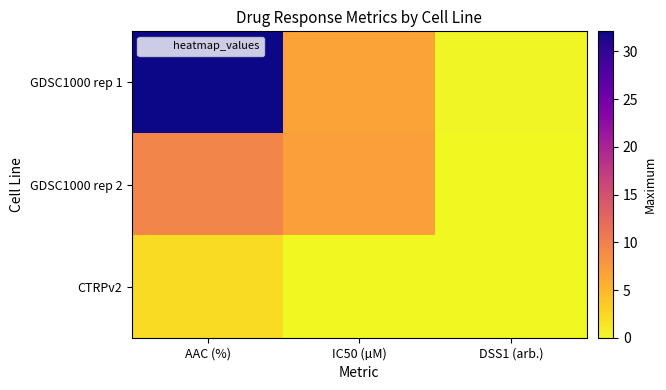

Rank the series by their maximum value, from highest to lowest.

GDSC1000 rep 1, GDSC1000 rep 2, CTRPv2